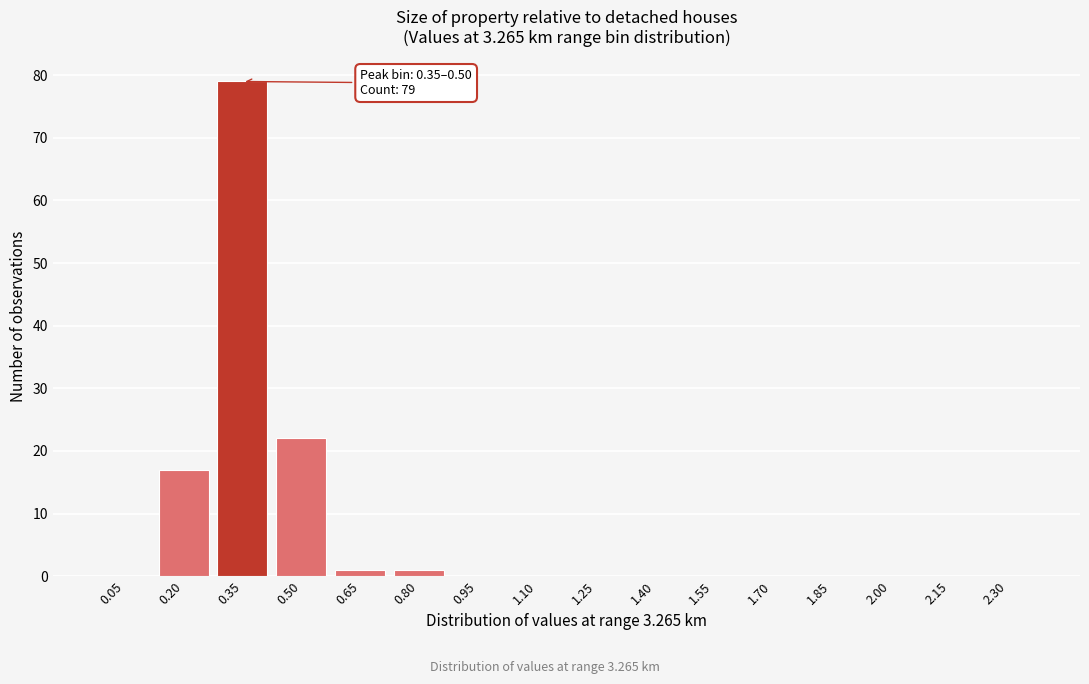

Reading left to right, extract all data points from this chart.

0.05=0	0.20=17	0.35=79	0.50=22	0.65=1	0.80=1	0.95=0	1.10=0	1.25=0	1.40=0	1.55=0	1.70=0	1.85=0	2.00=0	2.15=0	2.30=0